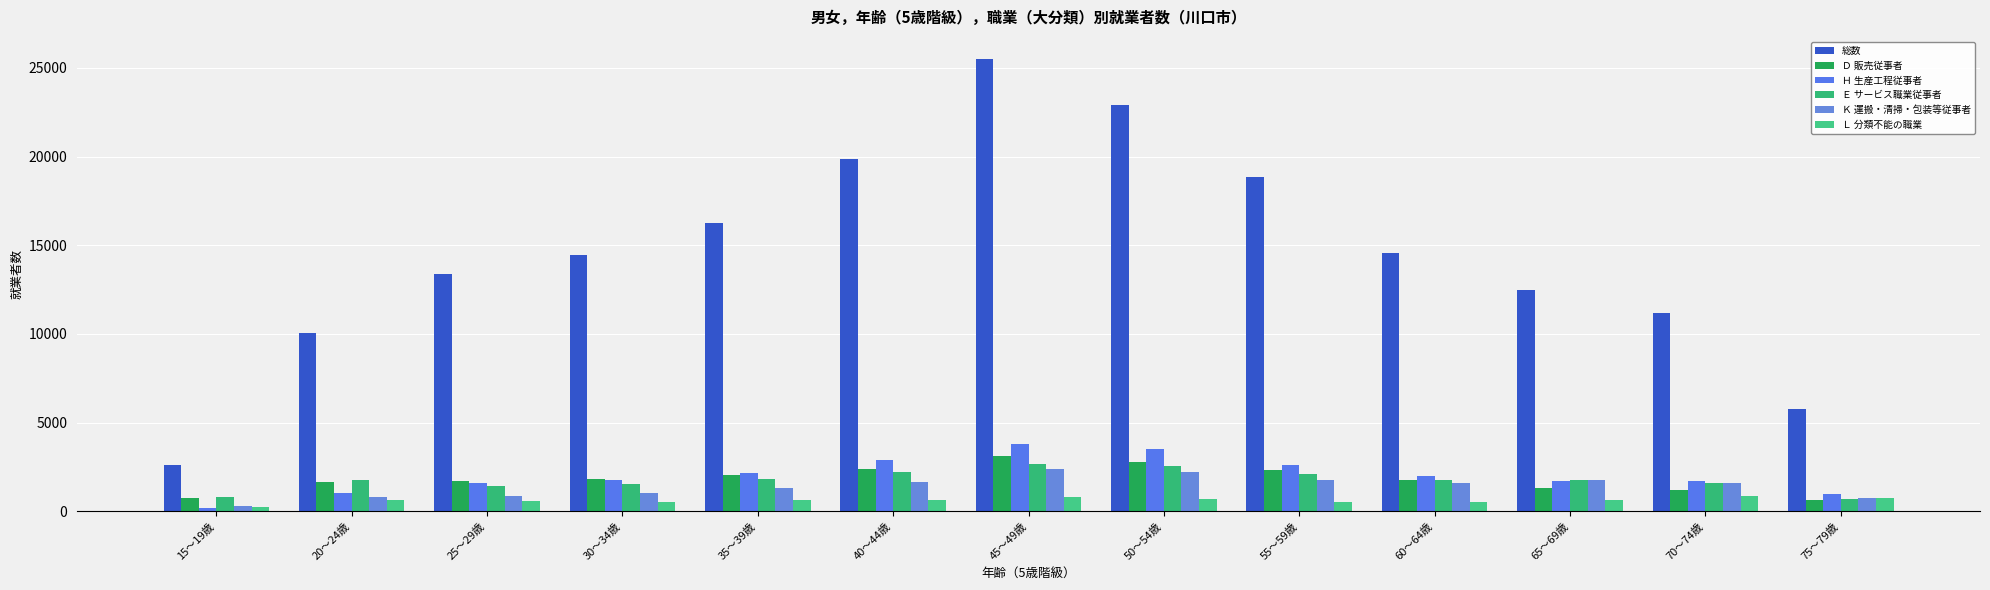

How many distinct data groups are displayed?

6